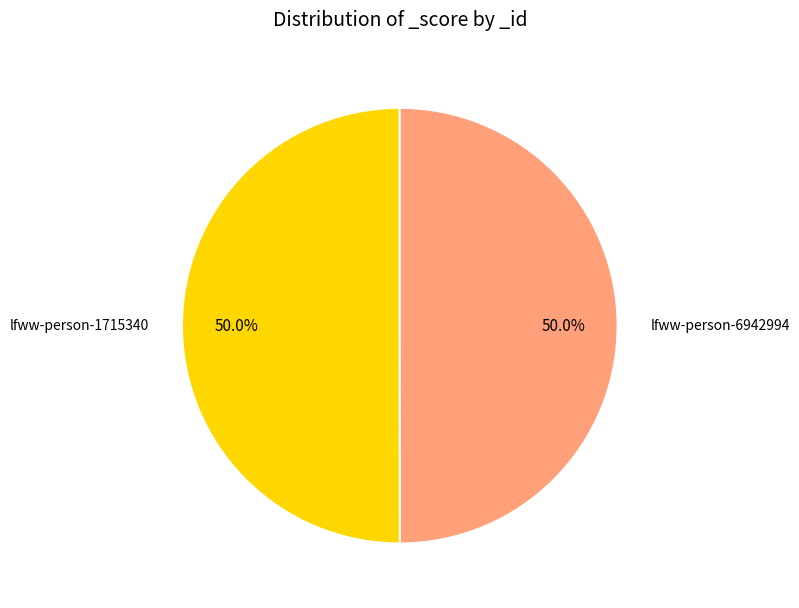

How many slices are in this pie chart?

2